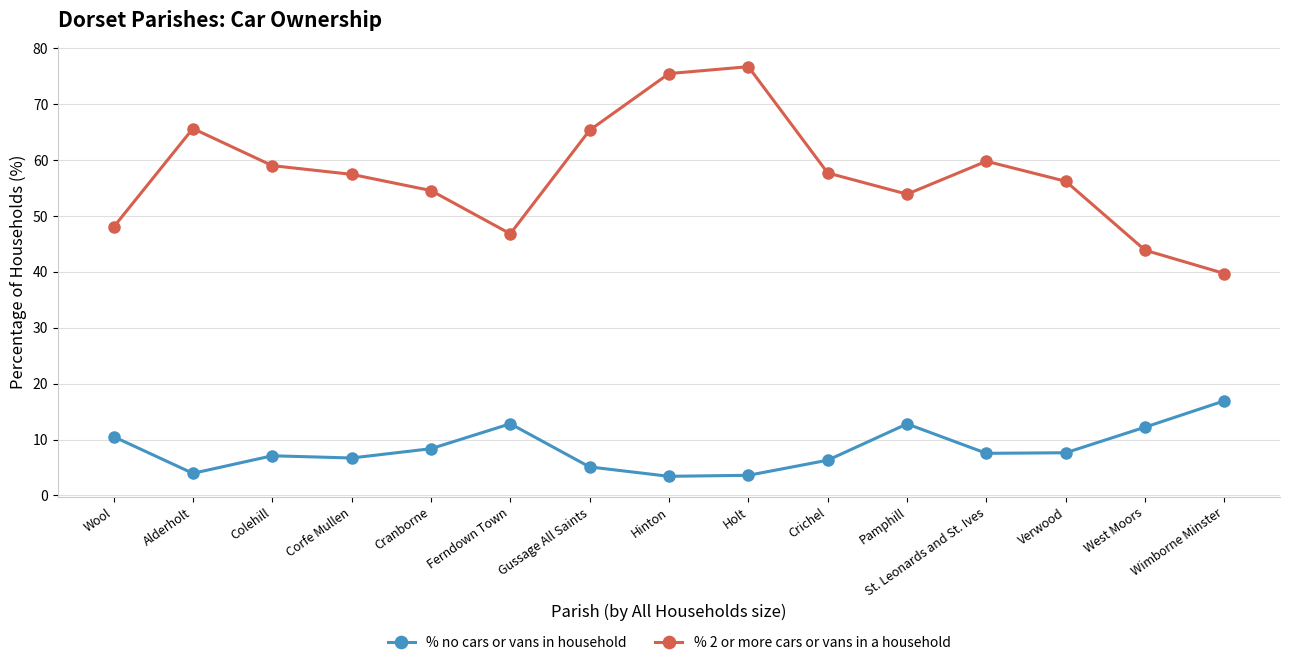

The % no cars or vans in household series shows 22.3 at Pamphill. True or false?

False